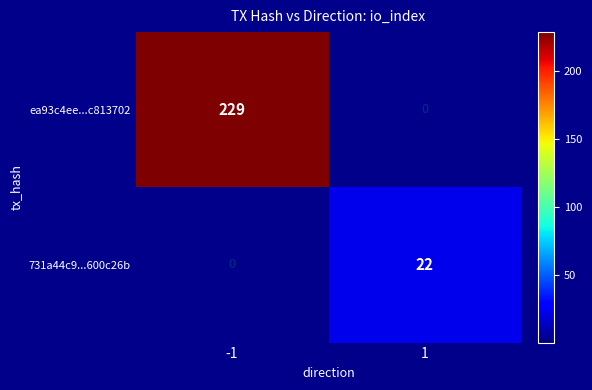

The ea93c4ee...c813702 series shows 329 at -1. True or false?

False